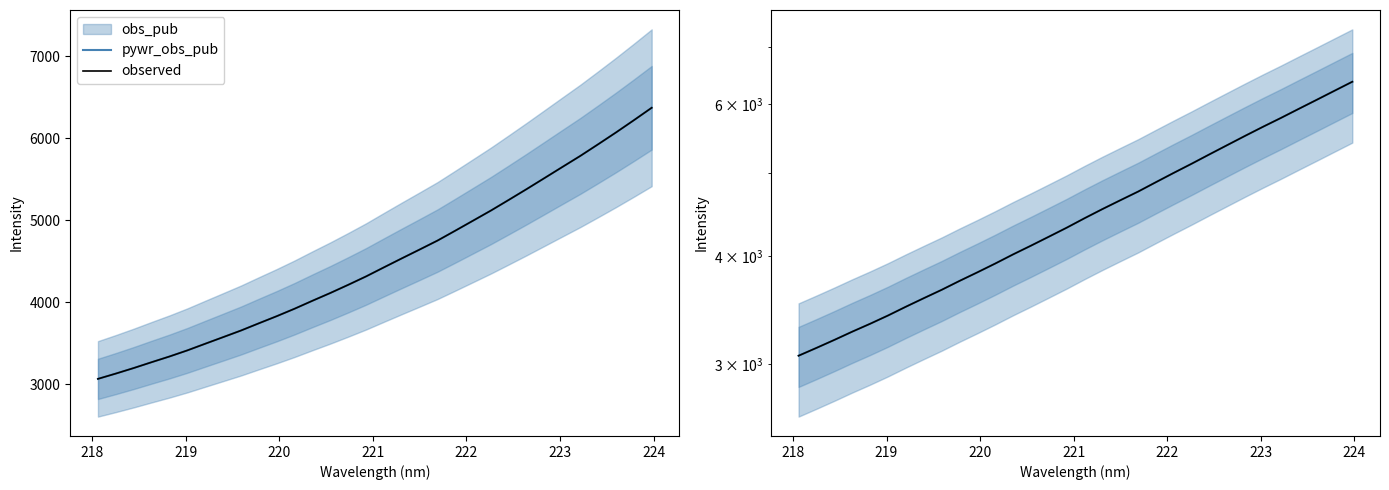

True or false: observed and pywr_obs_pub intersect in this chart.

False